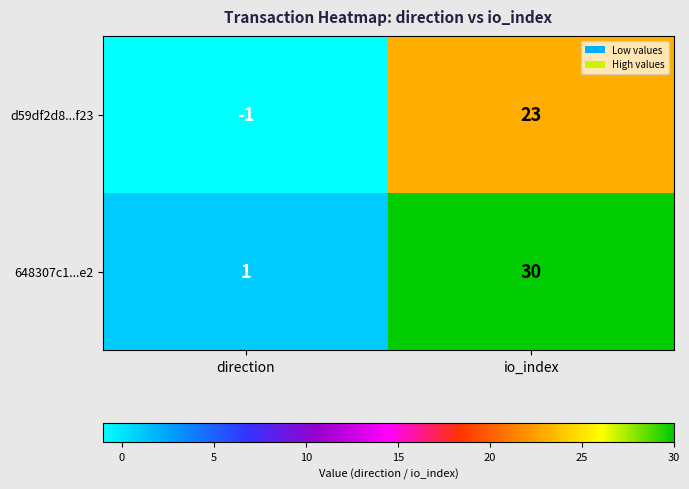

List the series in order of their peak value, highest first.

648307c1...e2, d59df2d8...f23